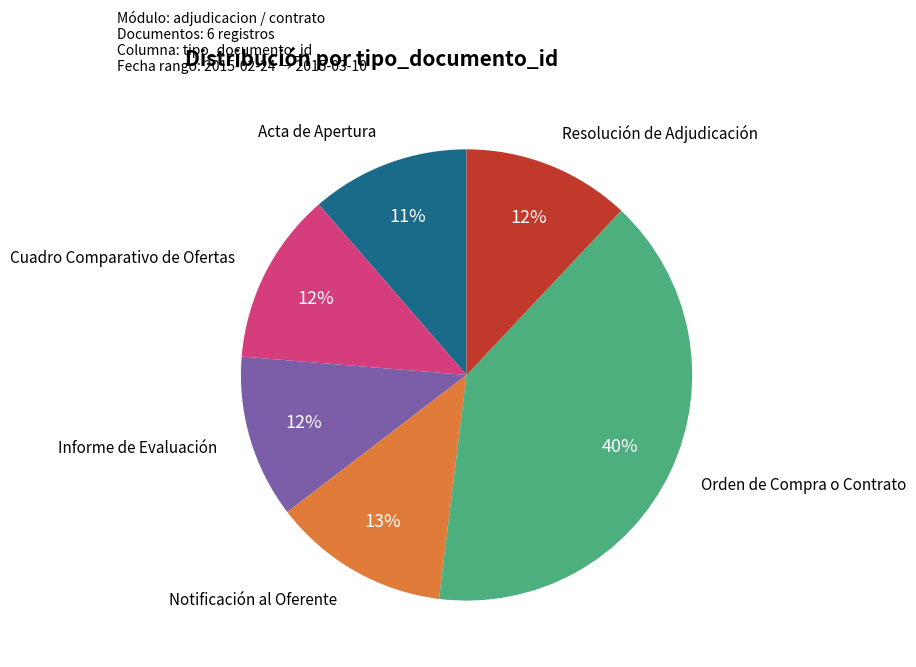

Is there a majority slice in this chart?

No